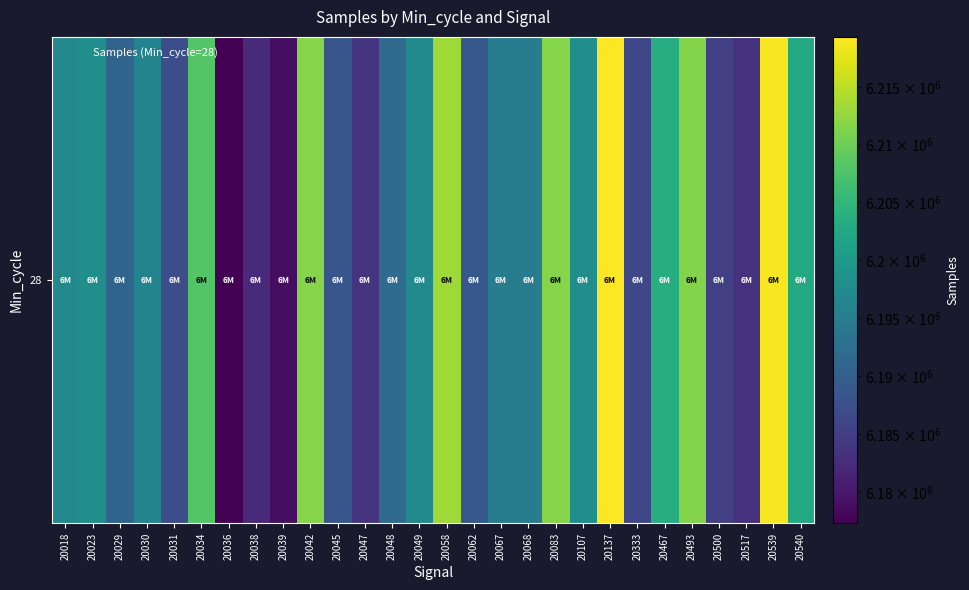

How many distinct data groups are displayed?

1